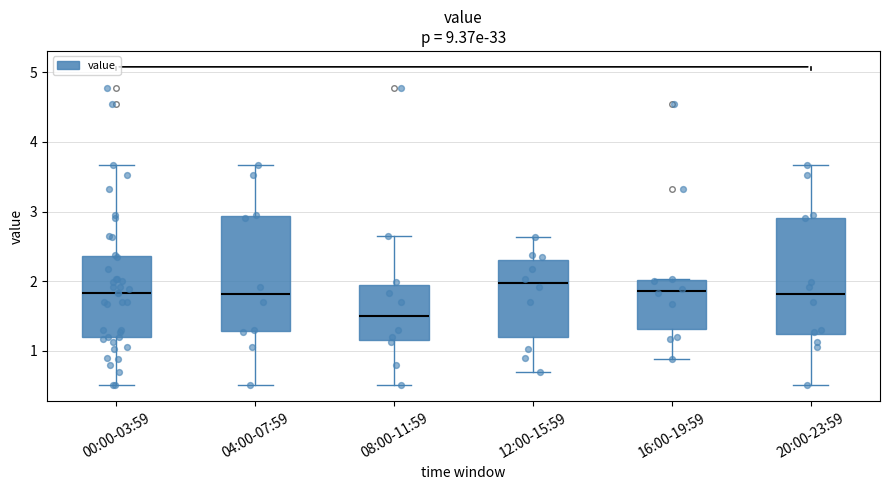

Reading left to right, read every box against the y-axis: the position of its median line, the range the box covers, and the ends of its whiskers. The values are not printed on the chart, so give them approximately, as read against the axis.

00:00-03:59: median 1.8, box 1.2 to 2.4, whiskers 0.5 to 3.7
04:00-07:59: median 1.8, box 1.3 to 2.9, whiskers 0.5 to 3.7
08:00-11:59: median 1.5, box 1.1 to 1.9, whiskers 0.5 to 2.7
12:00-15:59: median 2.0, box 1.2 to 2.3, whiskers 0.7 to 2.6
16:00-19:59: median 1.9, box 1.3 to 2.0, whiskers 0.9 to 2.0
20:00-23:59: median 1.8, box 1.2 to 2.9, whiskers 0.5 to 3.7